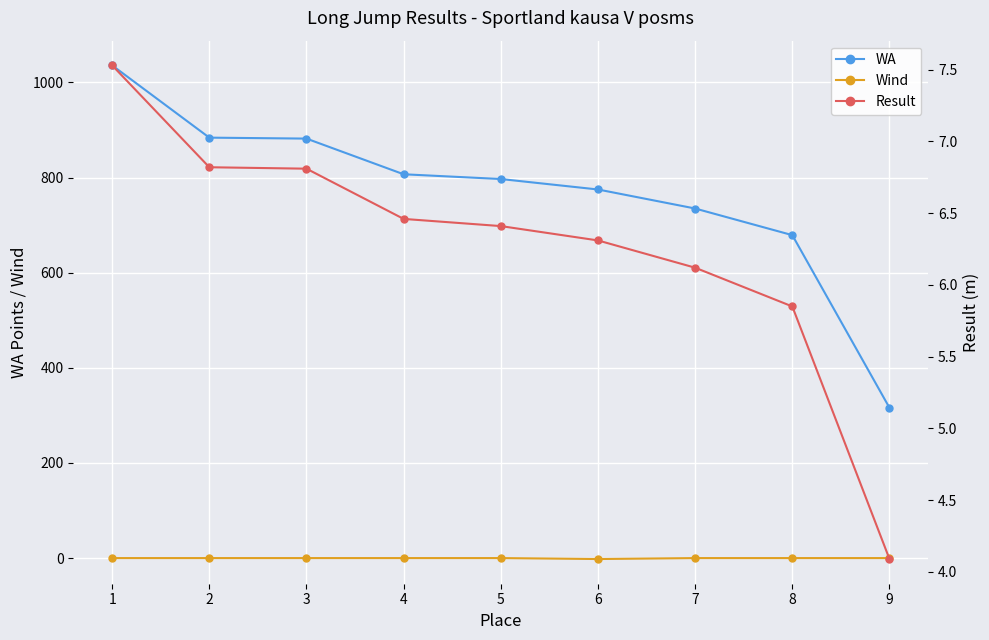

Which label corresponds to the smallest value in the chart?

6